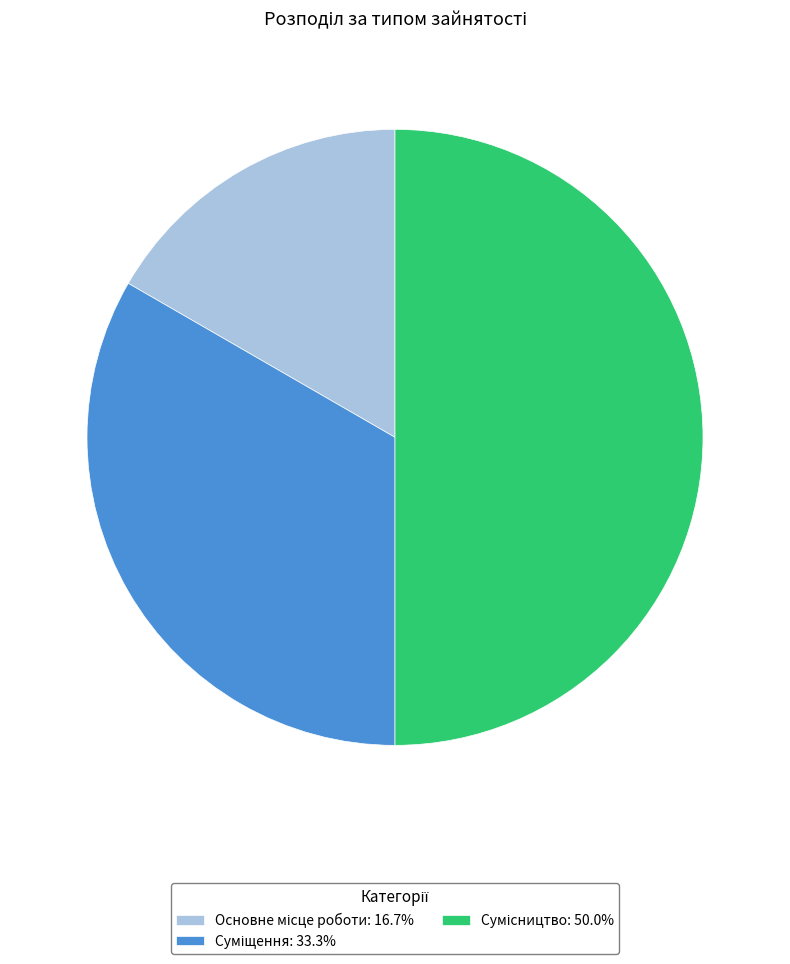

Count the number of slices in the pie.

3